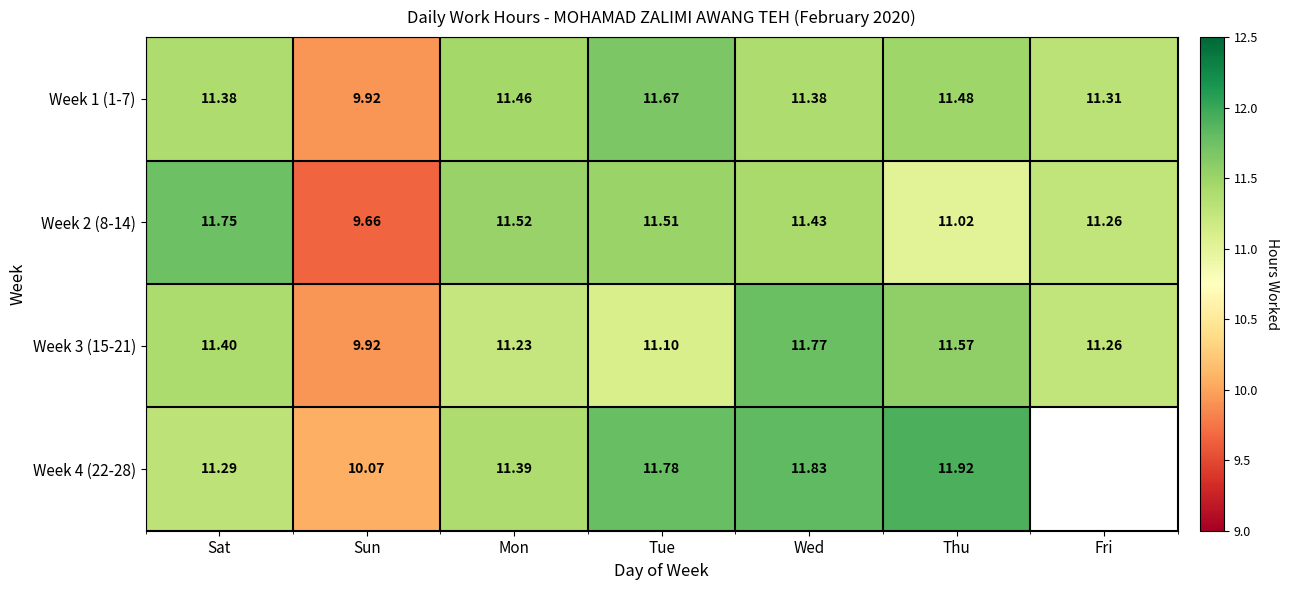

How many series are shown in this chart?

4